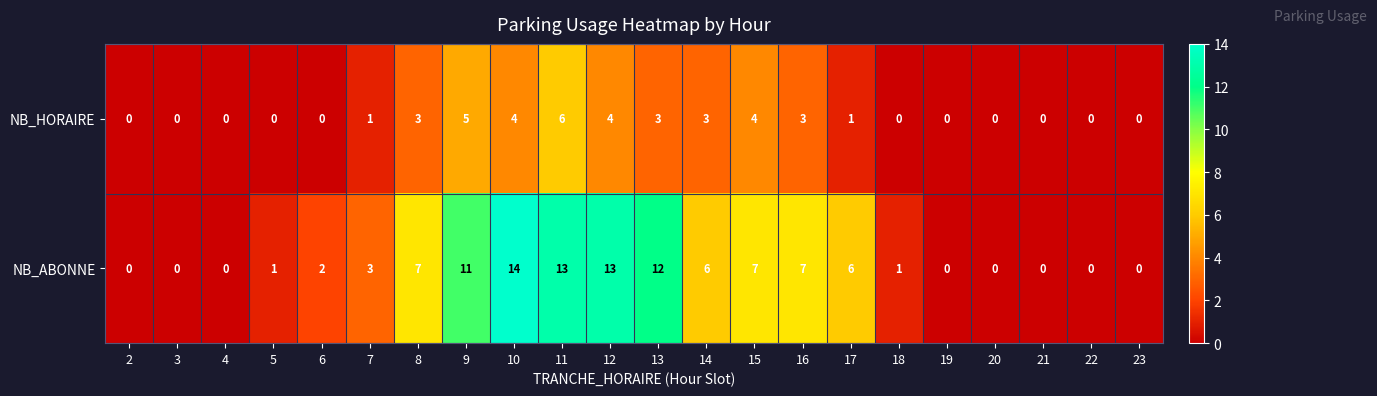

Which series has the widest spread of values?

NB_ABONNE